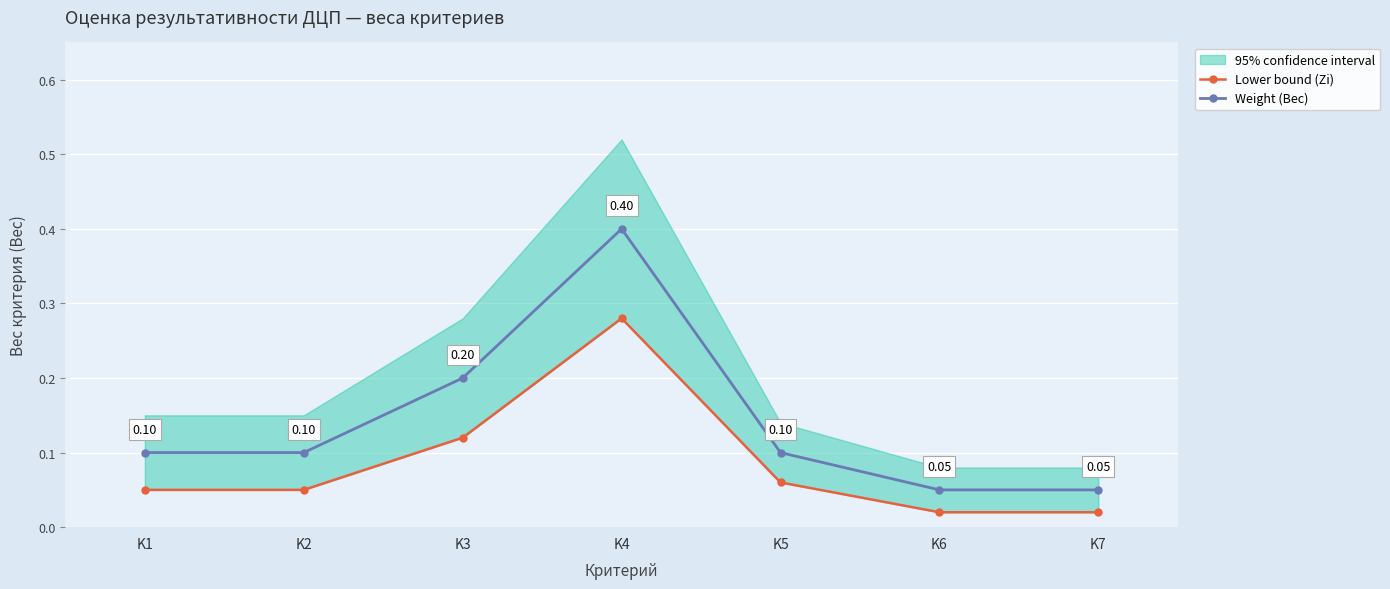

Rank the series by their maximum value, from lowest to highest.

Lower bound (Zi), Weight (Вес)